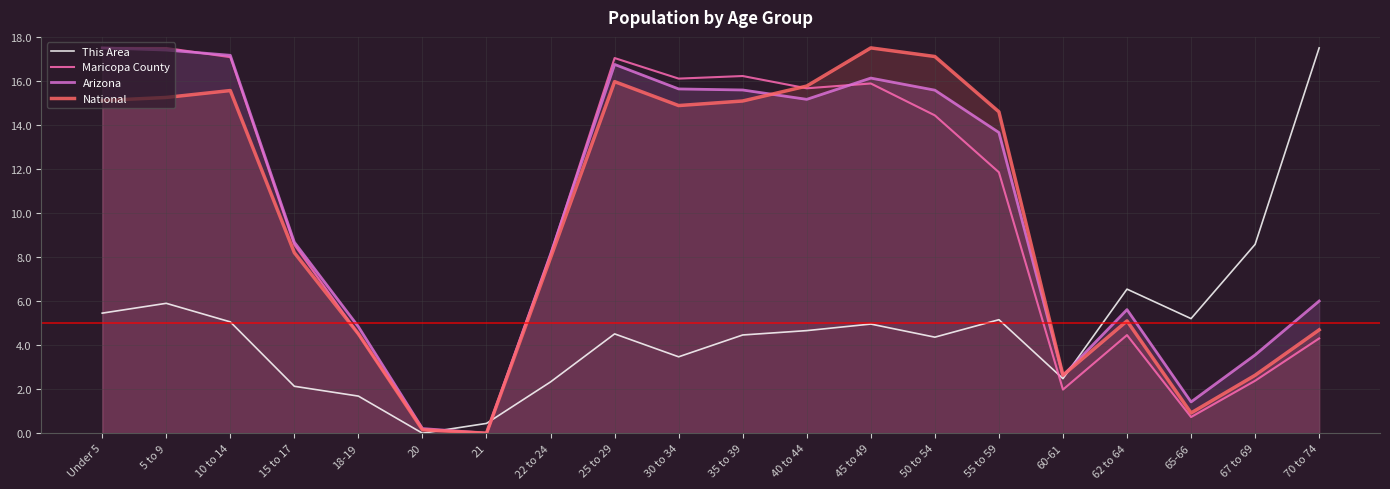

Reading left to right, what are all the values shown in this chart?

This Area: 5.5	5.9	5.1	2.1	1.7	0.0	0.4	2.3	4.5	3.5	4.5	4.7	5.0	4.4	5.2	2.5	6.5	5.2	8.6	17.5
Maricopa County: 17.5	17.5	17.1	8.6	4.5	0.2	0.0	8.1	17.0	16.1	16.2	15.7	15.9	14.4	11.9	2.0	4.5	0.7	2.4	4.3
Arizona: 17.5	17.4	17.2	8.7	4.8	0.2	0.0	8.1	16.7	15.6	15.6	15.2	16.1	15.6	13.7	2.6	5.6	1.4	3.6	6.0
National: 15.1	15.2	15.6	8.2	4.5	0.2	0.0	8.0	16.0	14.9	15.1	15.8	17.5	17.1	14.6	2.6	5.1	0.9	2.6	4.7